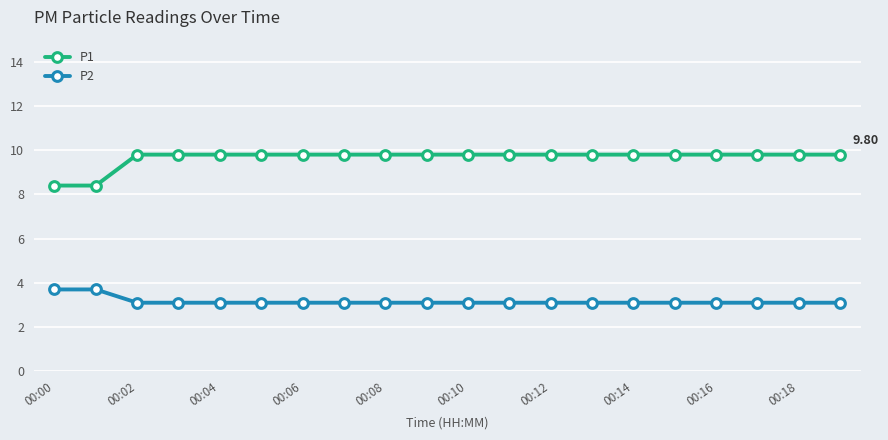

True or false: P2 and P1 intersect in this chart.

False